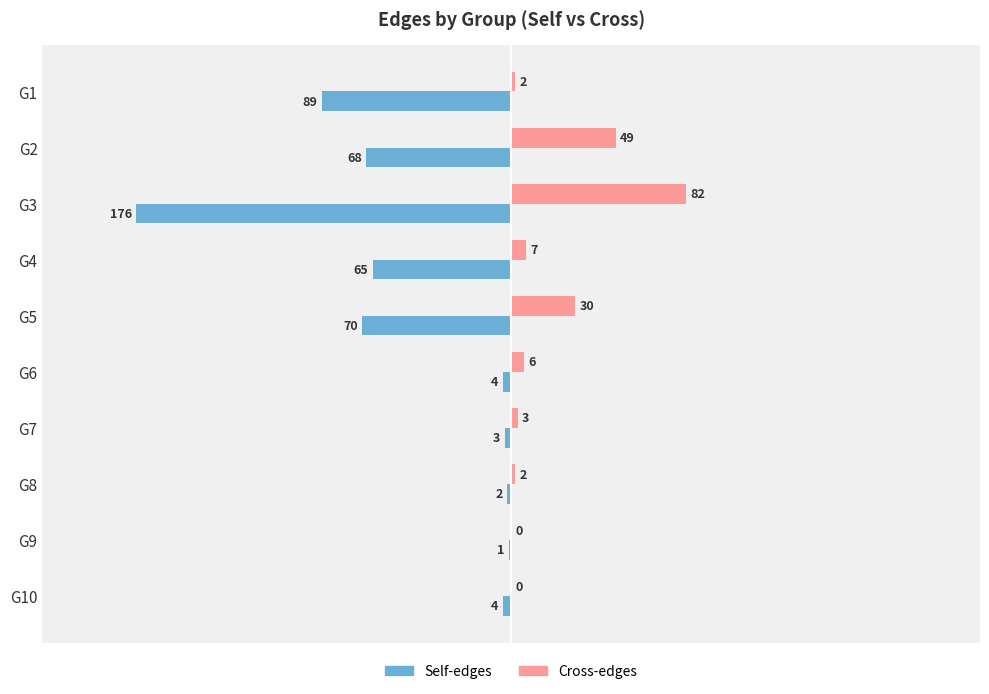

What is the maximum value shown in the chart?

82